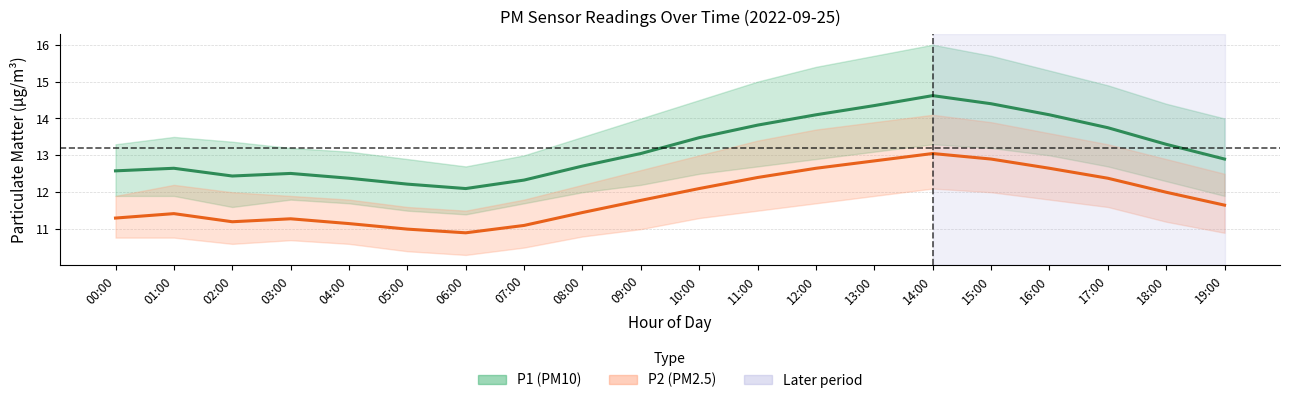

True or false: P1 (PM10) has more than 2 points higher than both neighbors.

True